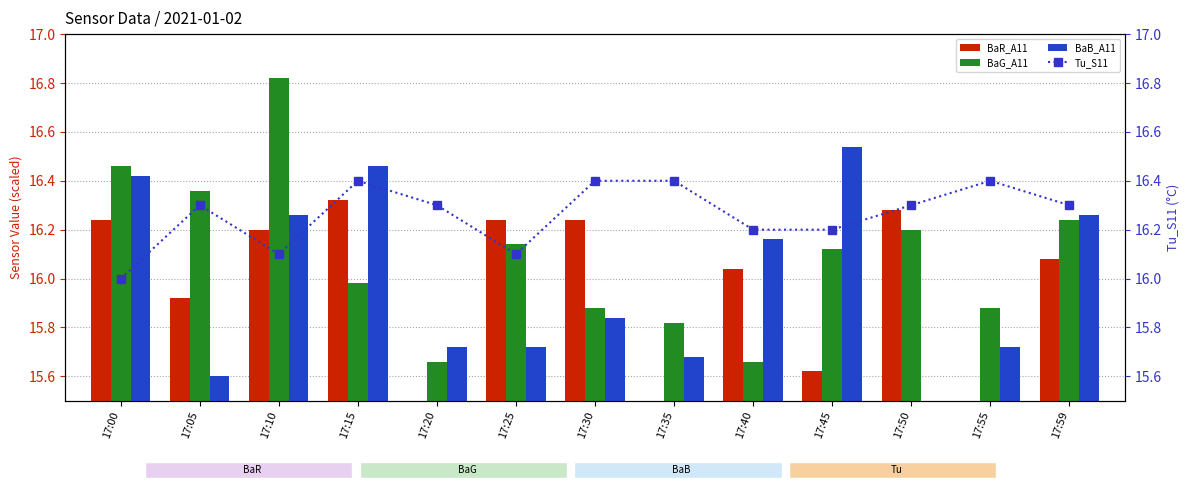

At how many categories does at least one series exceed 15?

13